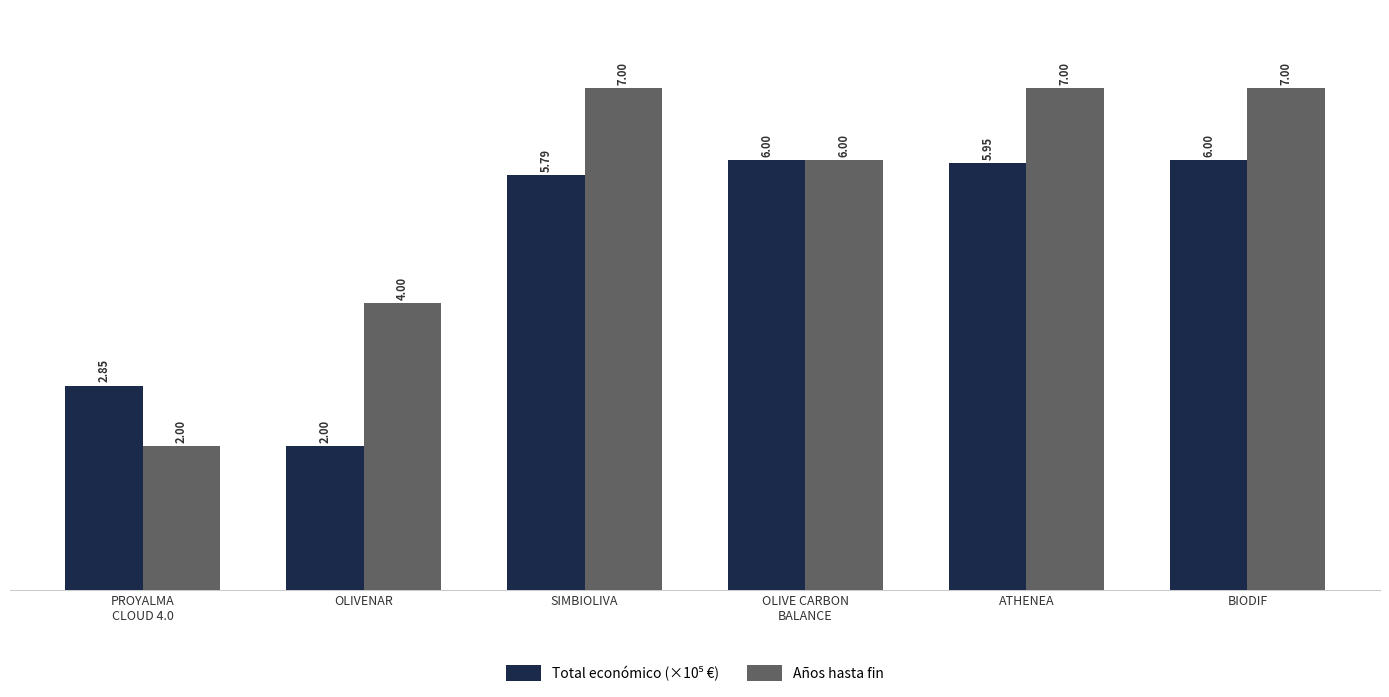

Which series has the largest range (max minus min)?

Años hasta fin